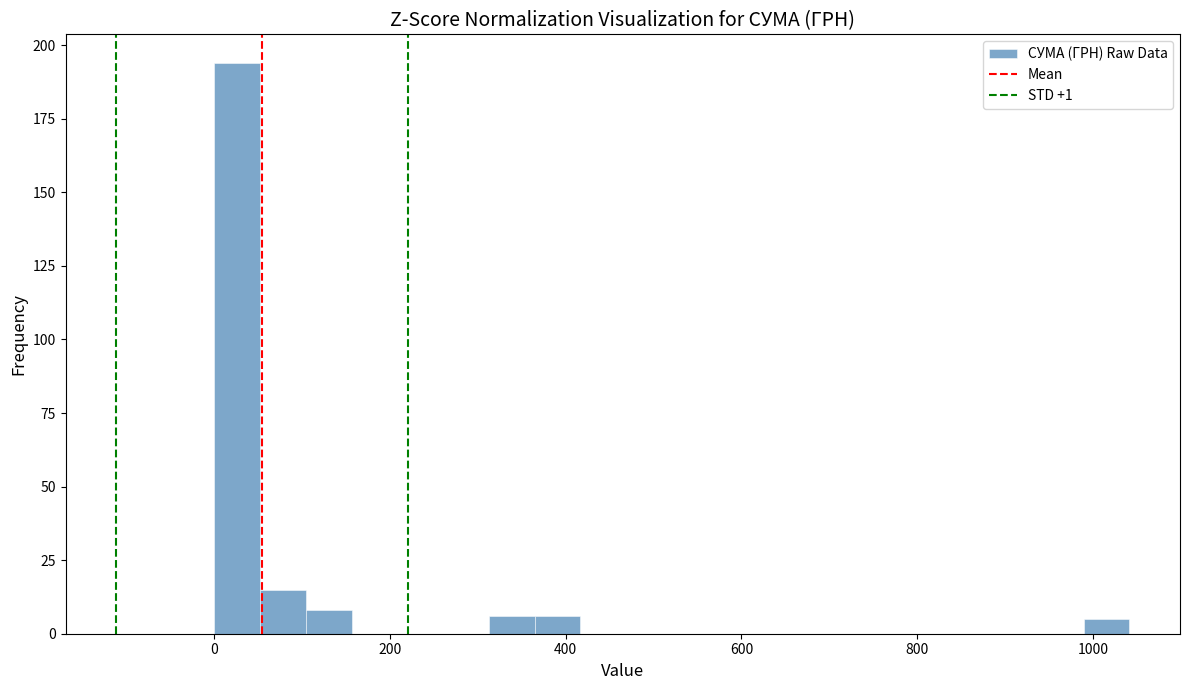

Around what value on the x-axis is the tallest bar? Give the approximate position of its centre, as read against the axis.

20